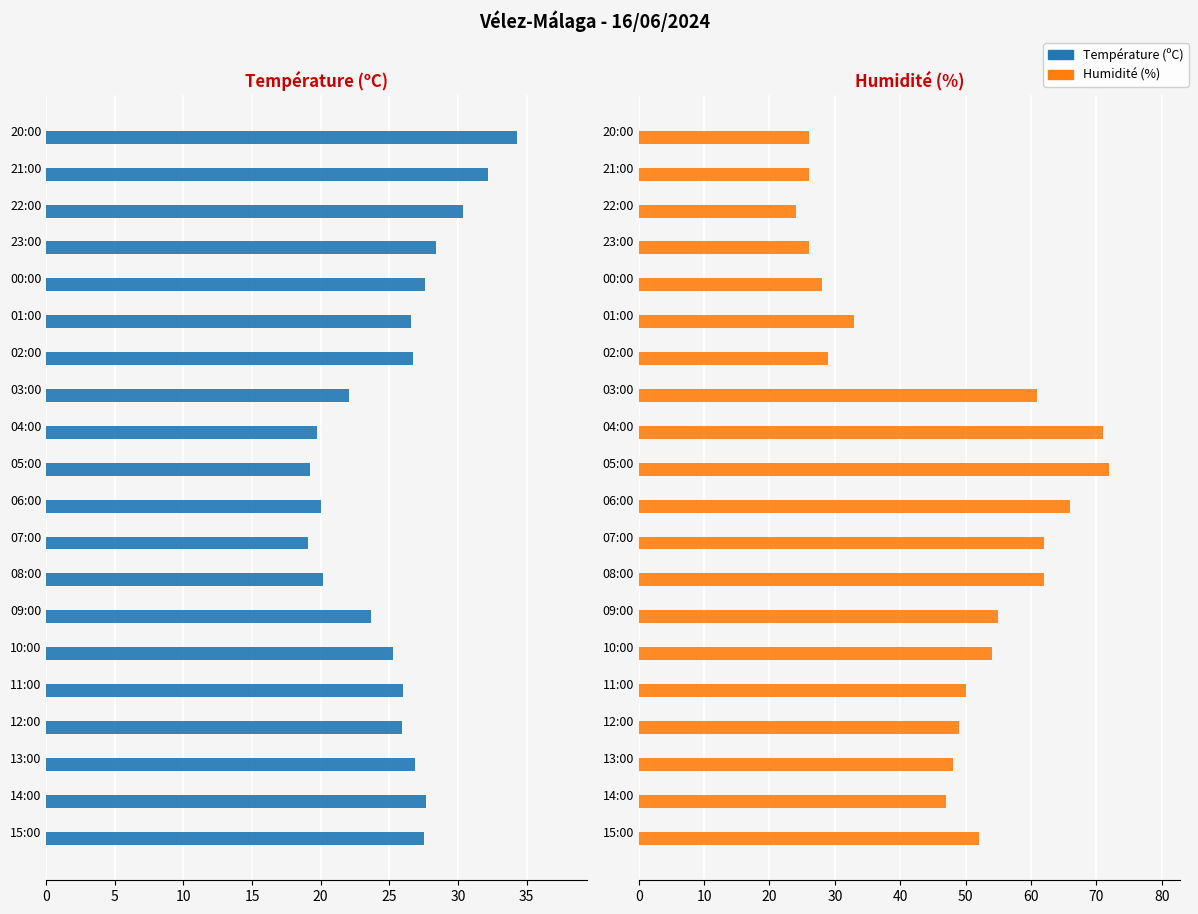

Count the number of categories in the chart.

20